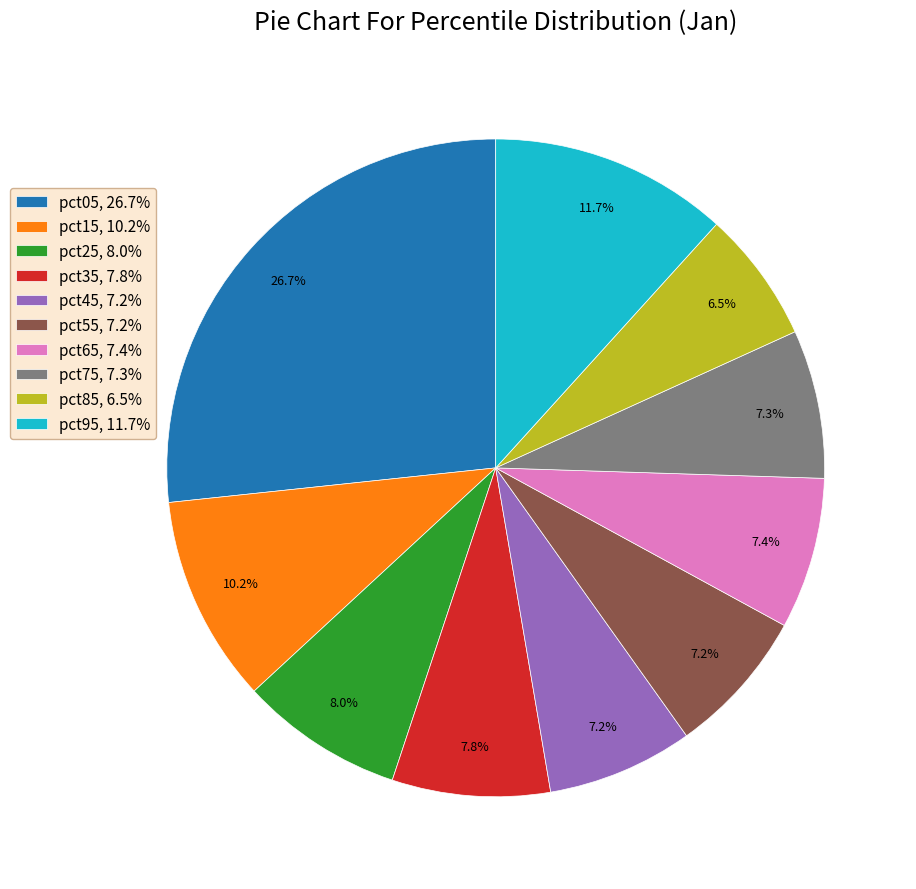

The pct75 slice represents 7% of the pie. True or false?

True